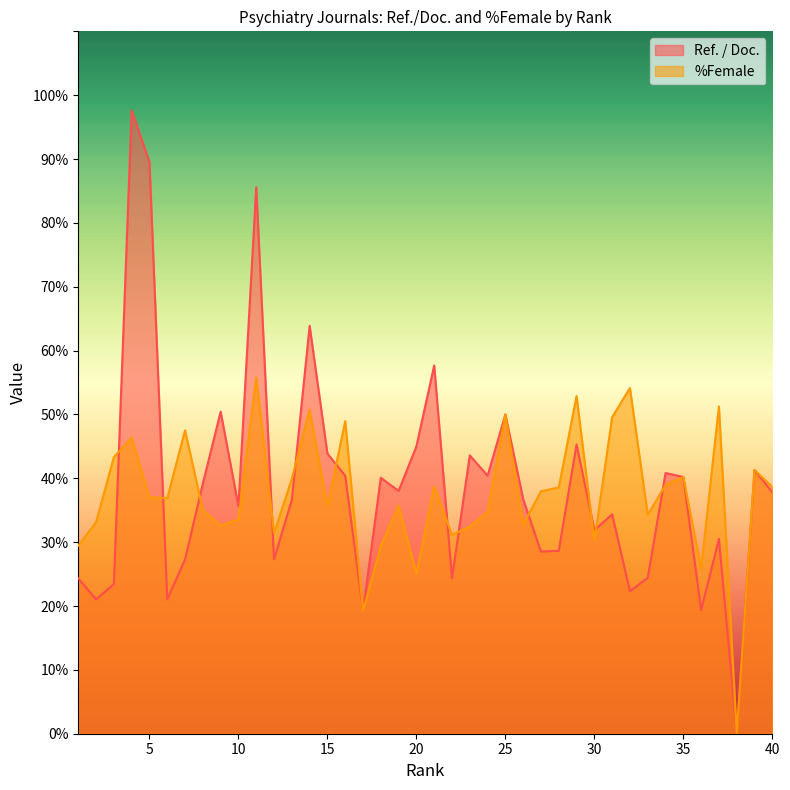

Count the number of data series in this chart.

2